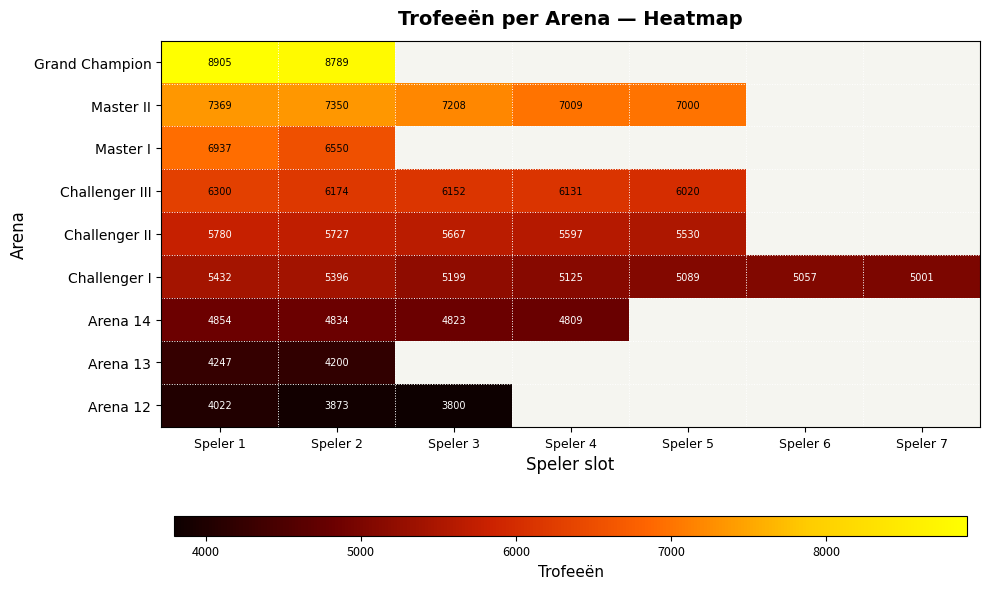

Rank the series at Speler 1 from highest to lowest value.

Grand Champion, Master II, Master I, Challenger III, Challenger II, Challenger I, Arena 14, Arena 13, Arena 12